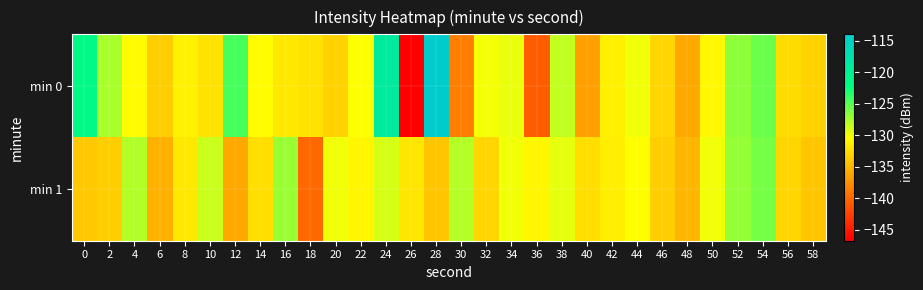

Reading left to right, transcribe all the data shown in this chart.

min 0: 0=-121.4	2=-127.6	4=-130.6	6=-133.5	8=-131.2	10=-132.1	12=-124.4	14=-130.6	16=-131.9	18=-132.1	20=-133.3	22=-130.3	24=-118.9	26=-146.8	28=-114.0	30=-138.6	32=-130.0	34=-129.7	36=-140.8	38=-128.4	40=-136.5	42=-131.4	44=-129.9	46=-133.1	48=-135.9	50=-130.8	52=-126.8	54=-125.6	56=-132.6	58=-133.2
min 1: 0=-134.0	2=-133.5	4=-127.9	6=-135.5	8=-131.9	10=-128.6	12=-135.9	14=-132.5	16=-127.2	18=-140.0	20=-130.0	22=-131.0	24=-129.0	26=-132.0	28=-134.0	30=-128.0	32=-133.0	34=-130.0	36=-131.0	38=-129.5	40=-132.5	42=-131.5	44=-130.5	46=-133.5	48=-135.0	50=-130.0	52=-127.0	54=-126.0	56=-133.0	58=-134.0